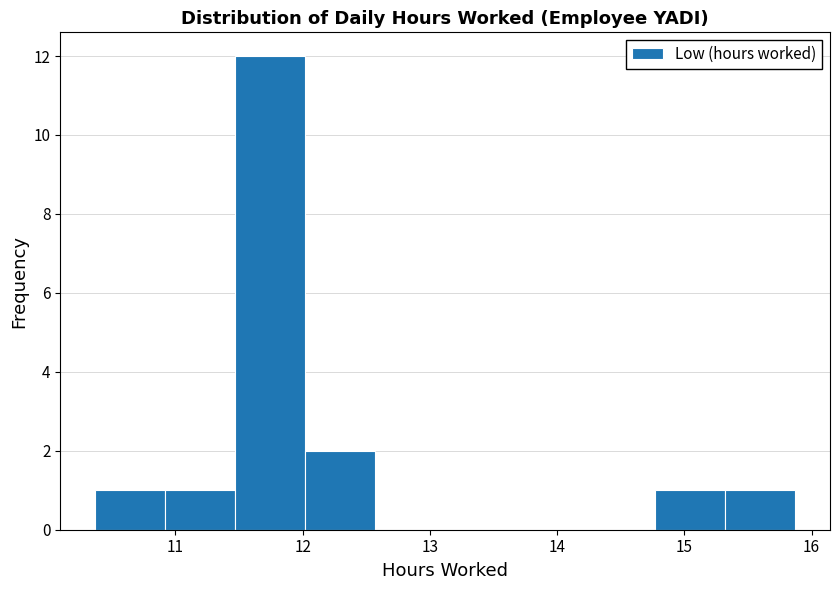

Reading left to right, transcribe this chart: for each bar, give the range it covers on the x-axis and its height. Neither the bar edges nor the heights are printed on the chart, so give them approximately, as read against the axes.

10.37 to 10.92: 1
10.92 to 11.47: 1
11.47 to 12.02: 12
12.02 to 12.57: 2
12.57 to 13.12: 0
13.12 to 13.67: 0
13.67 to 14.22: 0
14.22 to 14.77: 0
14.77 to 15.32: 1
15.32 to 15.87: 1